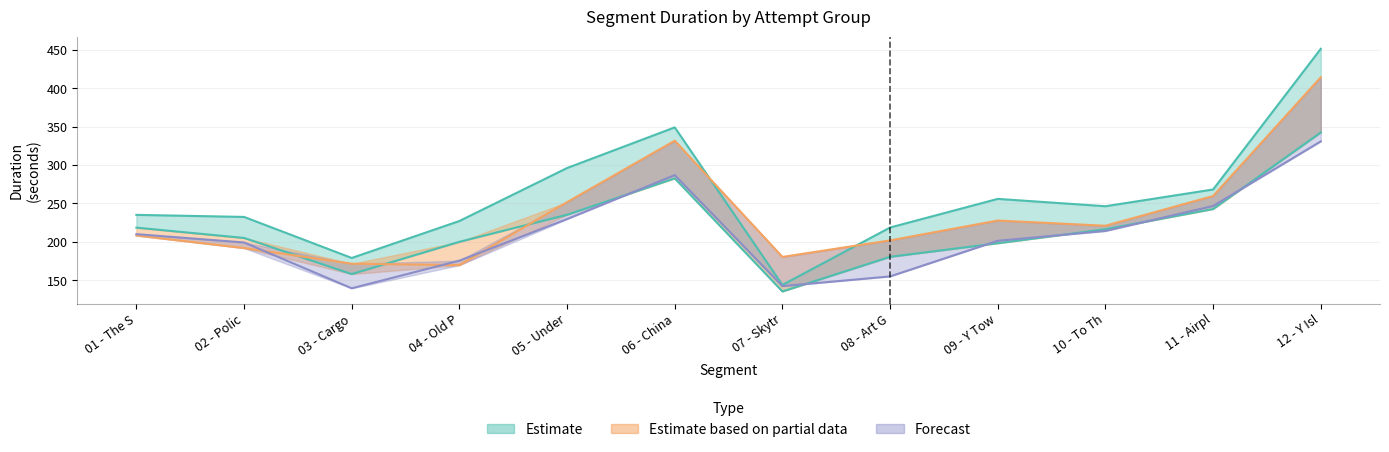

At which label does Attempt #28's Duration (ms) first exceed 216?

01 - The S